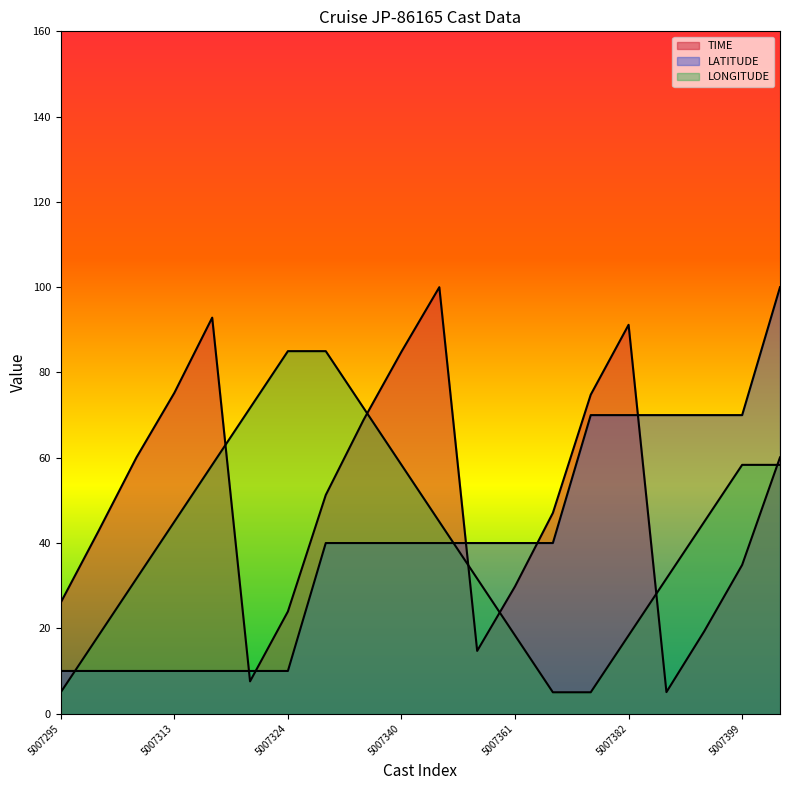

Reading left to right, list all the values displayed in this chart.

TIME: 26.1	42.9	60.1	75.2	92.9	7.6	23.9	51.3	68.9	84.9	100.0	14.7	29.8	47.1	74.8	91.2	5.0	19.3	34.9	60.1
LATITUDE: 10.0	10.0	10.0	10.0	10.0	10.0	10.0	40.0	40.0	40.0	40.0	40.0	40.0	40.0	70.0	70.0	70.0	70.0	70.0	100.0
LONGITUDE: 5.0	18.3	31.7	45.0	58.3	71.7	85.0	85.0	71.7	58.3	45.0	31.7	18.3	5.0	5.0	18.3	31.7	45.0	58.3	58.3